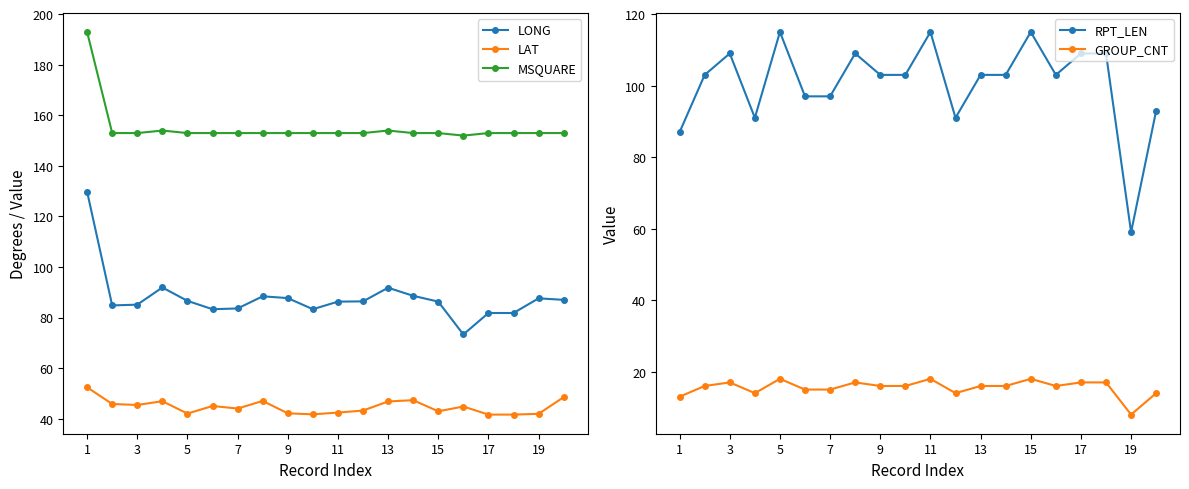

What is the minimum value for LONG?

73.3